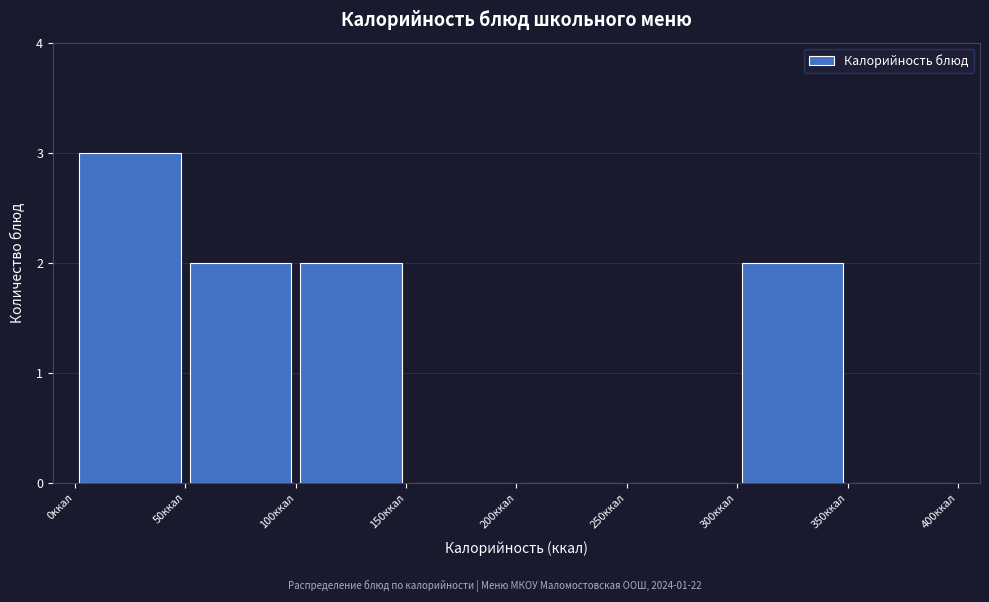

How tall is the bar that spans 300 to 350 on the x-axis? The values are not printed on the chart, so give them approximately, as read against the axis.

2